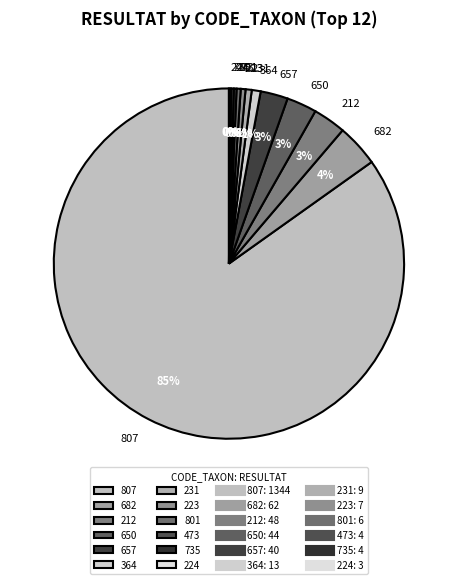

Which slice is the largest?

807